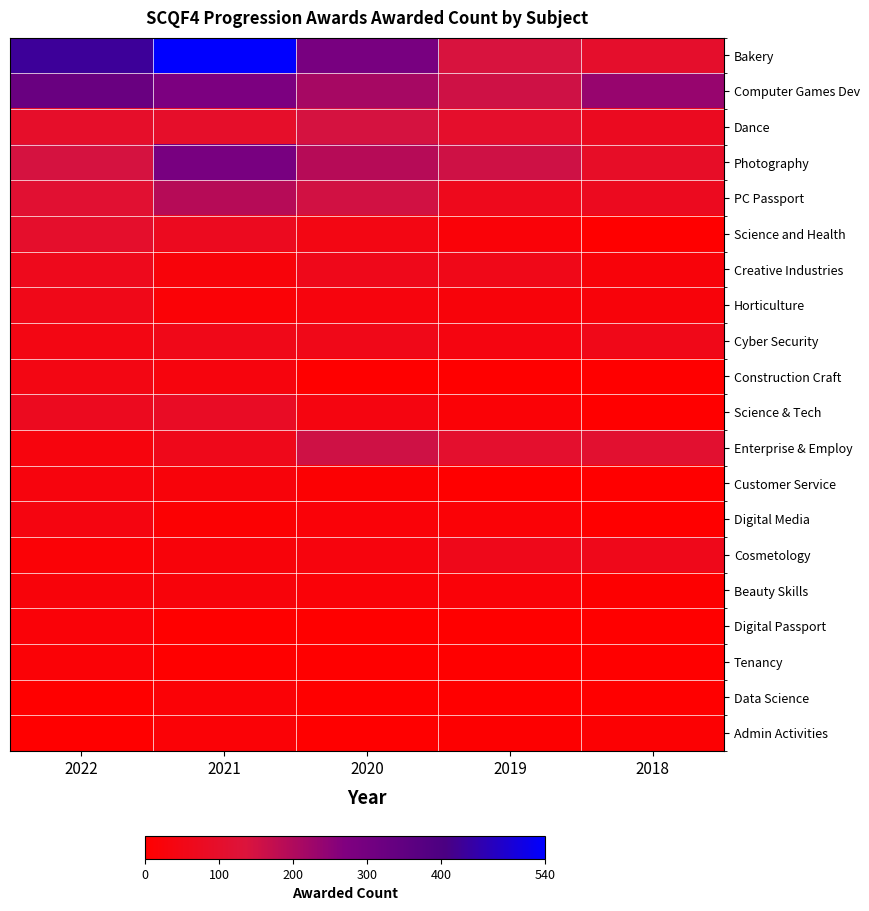

Reading left to right, extract all data points from this chart.

Bakery: 2022=430	2021=540	2020=290	2019=140	2018=100
Computer Games Dev: 2022=325	2021=280	2020=215	2019=155	2018=235
Dance: 2022=95	2021=95	2020=145	2019=100	2018=75
Photography: 2022=145	2021=290	2020=190	2019=155	2018=90
PC Passport: 2022=115	2021=190	2020=150	2019=65	2018=70
Science and Health: 2022=100	2021=70	2020=45	2019=20	2018=0
Creative Industries: 2022=65	2021=25	2020=60	2019=55	2018=25
Horticulture: 2022=55	2021=15	2020=30	2019=25	2018=25
Cyber Security: 2022=45	2021=55	2020=55	2019=40	2018=55
Construction Craft: 2022=45	2021=30	2020=0	2019=0	2018=0
Science & Tech: 2022=70	2021=85	2020=40	2019=15	2018=0
Enterprise & Employ: 2022=30	2021=60	2020=155	2019=105	2018=110
Customer Service: 2022=30	2021=25	2020=10	2019=0	2018=0
Digital Media: 2022=40	2021=10	2020=20	2019=15	2018=0
Cosmetology: 2022=15	2021=25	2020=30	2019=60	2018=60
Beauty Skills: 2022=25	2021=25	2020=20	2019=20	2018=5
Digital Passport: 2022=20	2021=0	2020=0	2019=0	2018=0
Tenancy: 2022=15	2021=0	2020=0	2019=0	2018=0
Data Science: 2022=0	2021=15	2020=0	2019=0	2018=0
Admin Activities: 2022=0	2021=15	2020=0	2019=5	2018=10